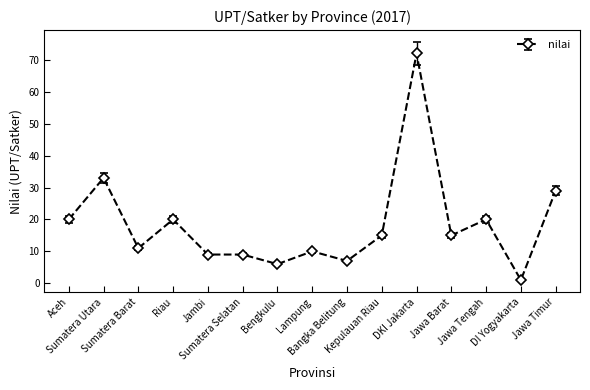

Reading left to right, list all the values displayed in this chart.

Aceh=20	Sumatera Utara=33	Sumatera Barat=11	Riau=20	Jambi=9	Sumatera Selatan=9	Bengkulu=6	Lampung=10	Bangka Belitung=7	Kepulauan Riau=15	DKI Jakarta=72	Jawa Barat=15	Jawa Tengah=20	DI Yogyakarta=1	Jawa Timur=29